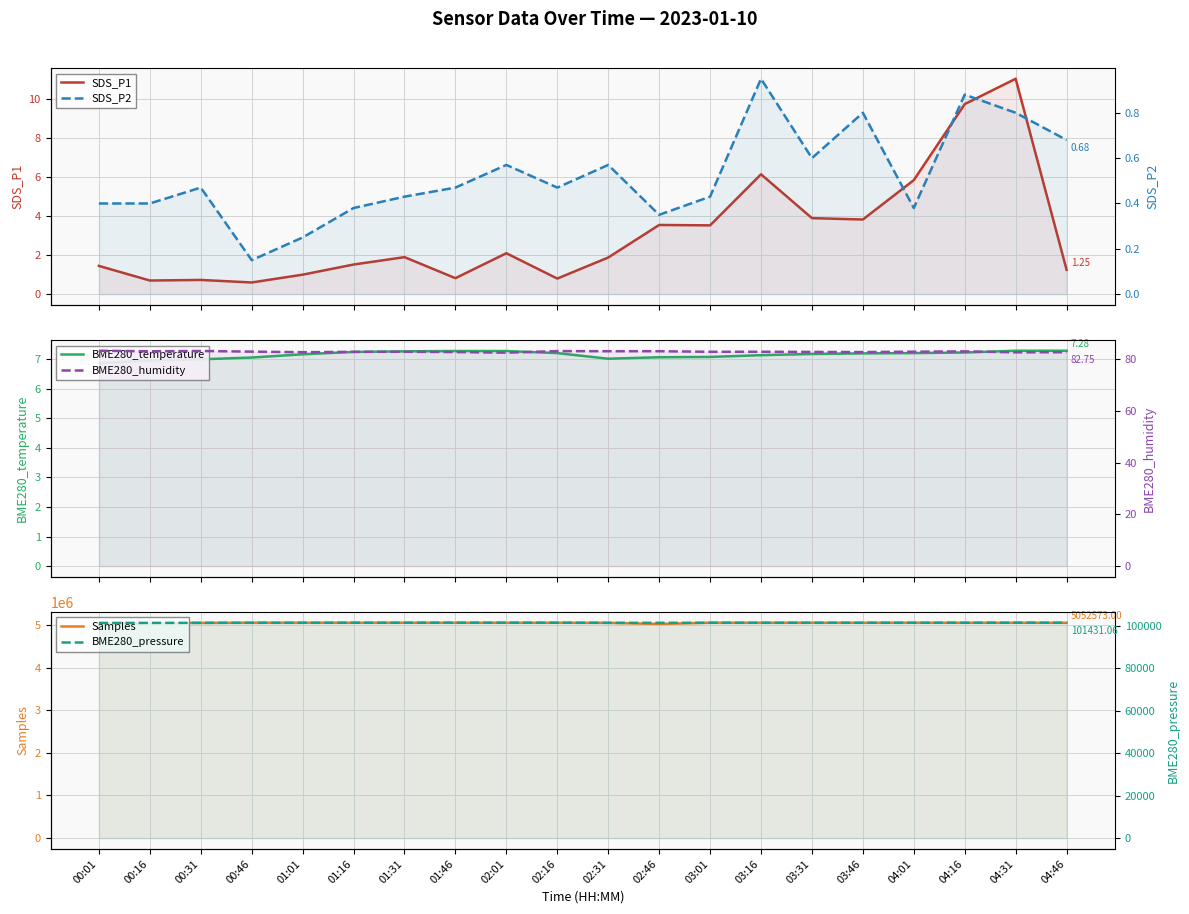

What is the sum of all SDS_P1 values?

62.4